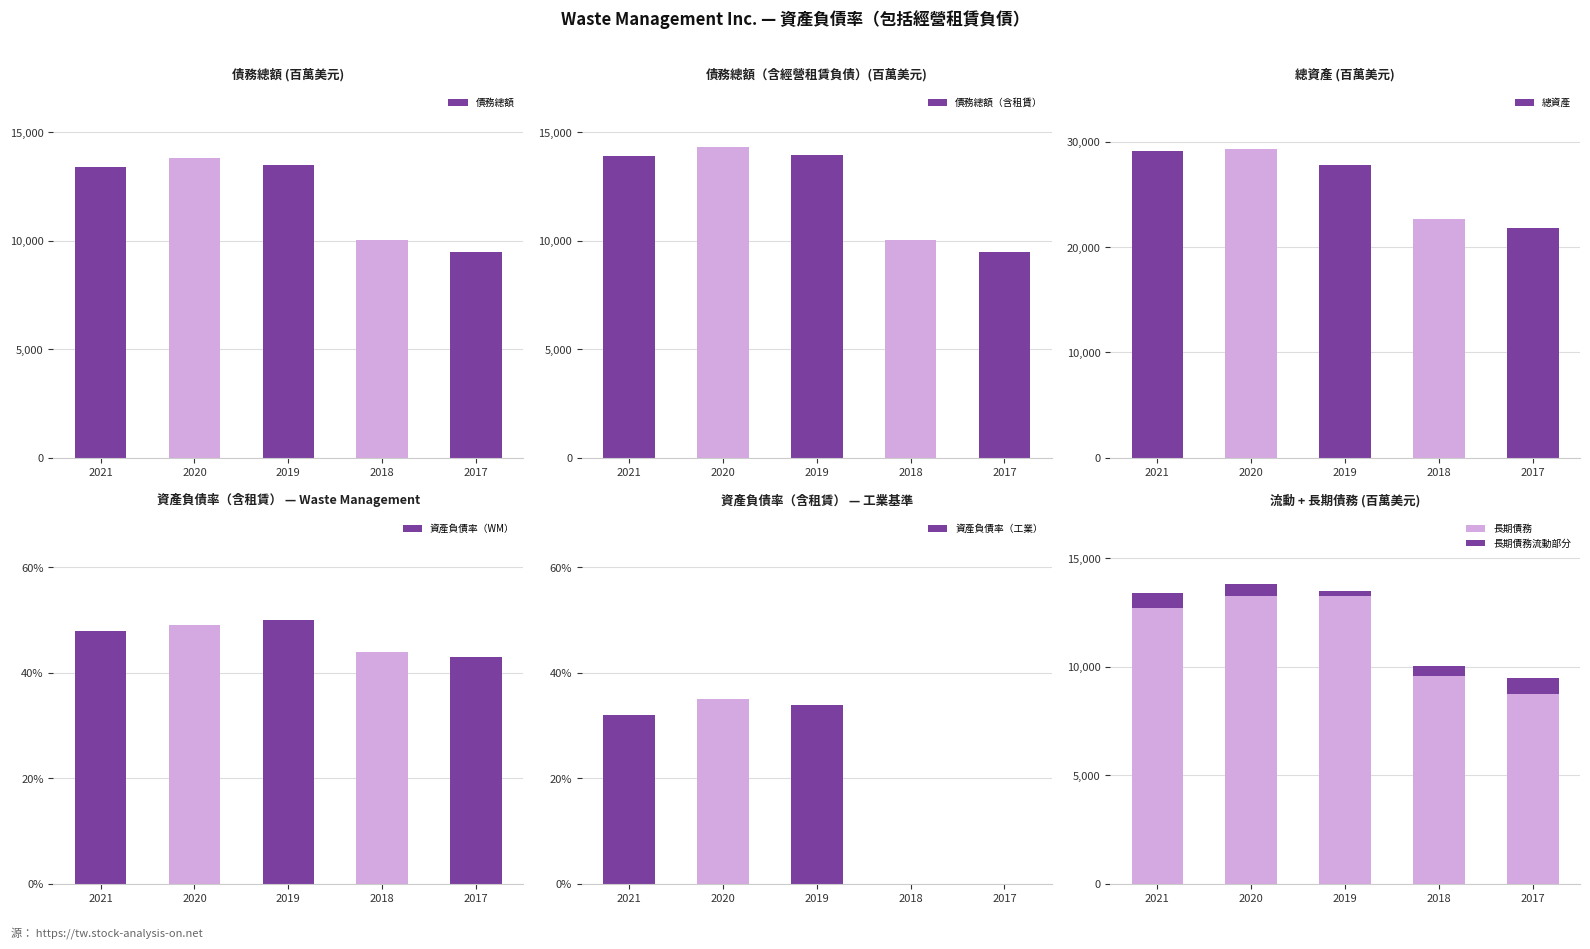

What is the difference between the 債務總額 values at 2020 and 2021?

405